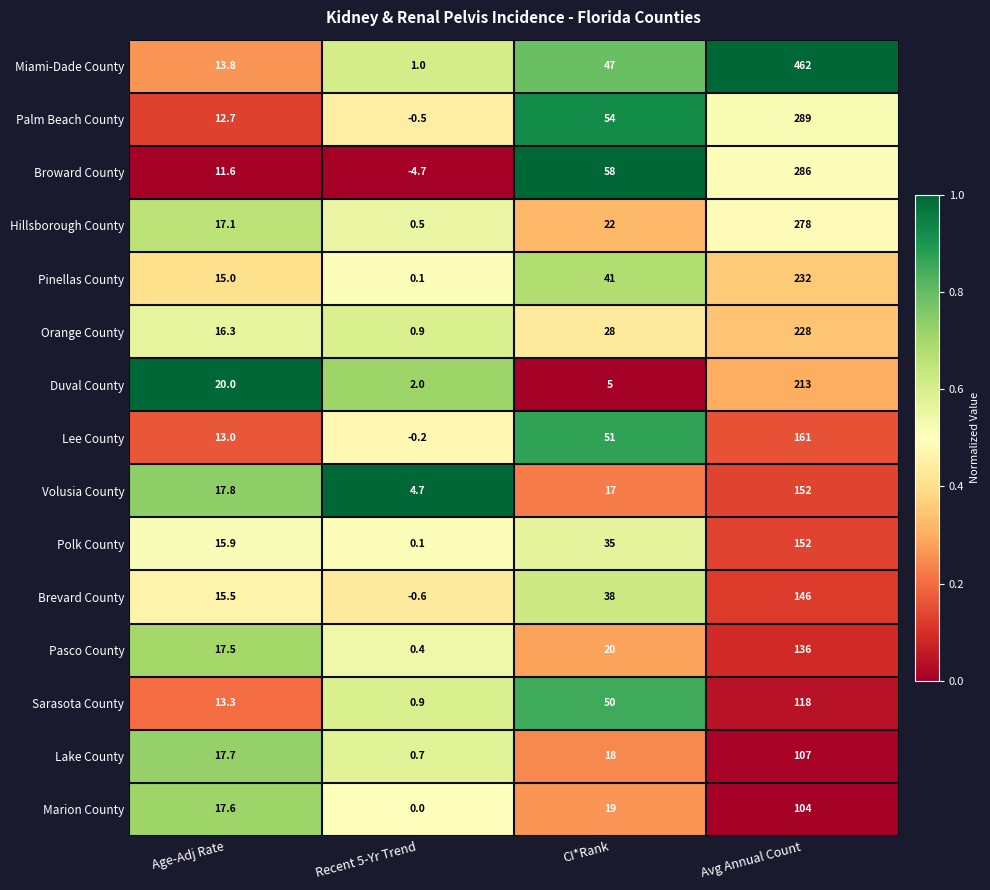

Which series changed the most between Recent 5-Yr Trend and Avg Annual Count?

Miami-Dade County